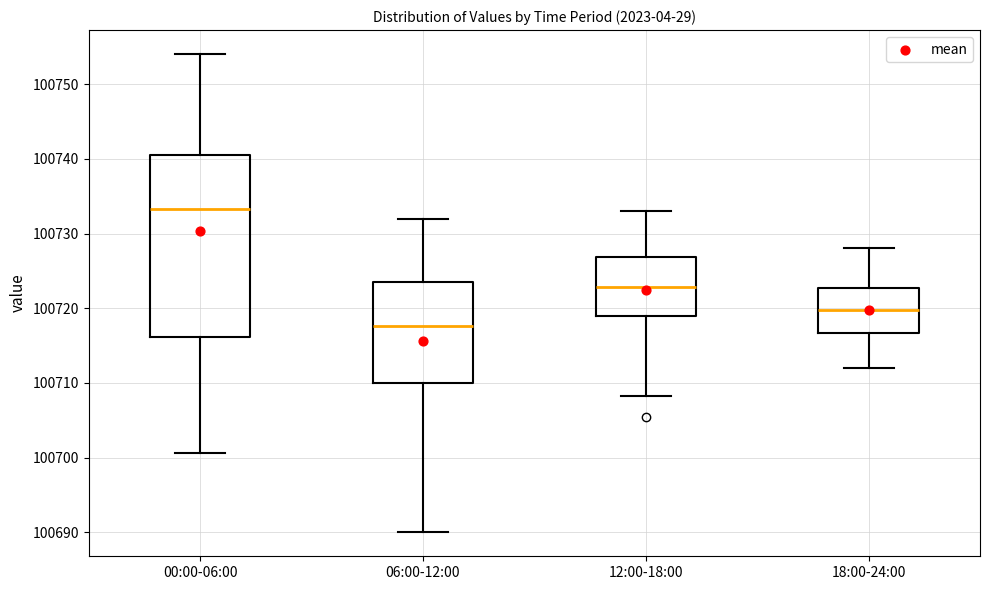

Reading left to right, read every box against the y-axis: the position of its median line, the range the box covers, and the ends of its whiskers. The values are not printed on the chart, so give them approximately, as read against the axis.

00:00-06:00: median 100733, box 100716 to 100740, whiskers 100701 to 100754
06:00-12:00: median 100718, box 100710 to 100724, whiskers 100690 to 100732
12:00-18:00: median 100723, box 100719 to 100727, whiskers 100708 to 100733
18:00-24:00: median 100720, box 100717 to 100723, whiskers 100712 to 100728